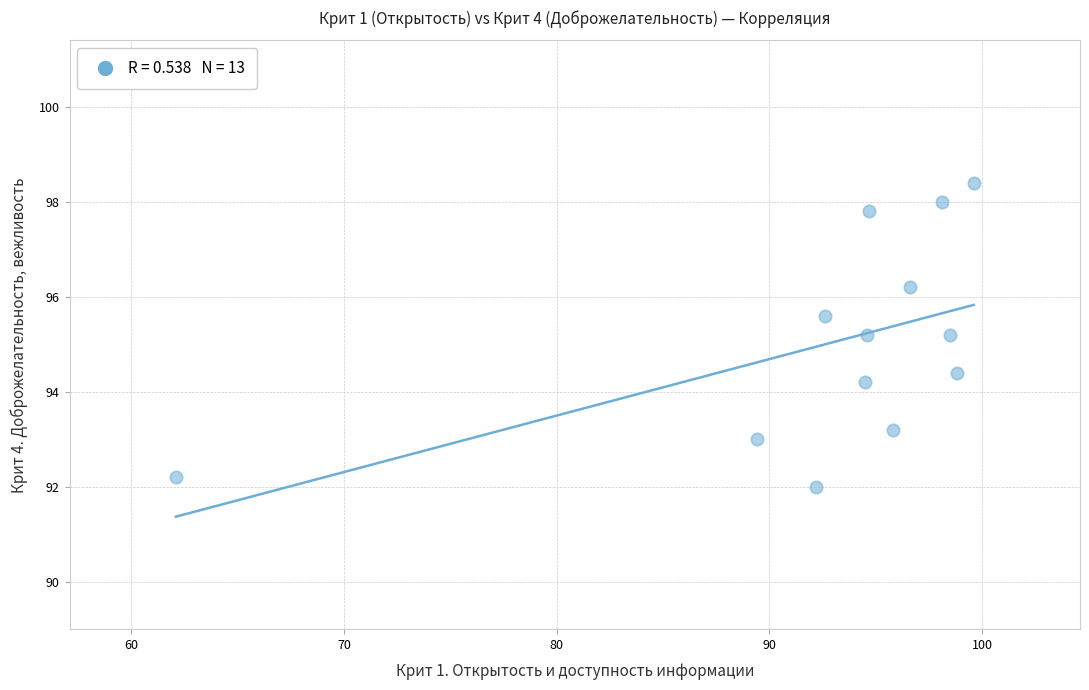

What is the range of Y values (max minus min)?

6.4